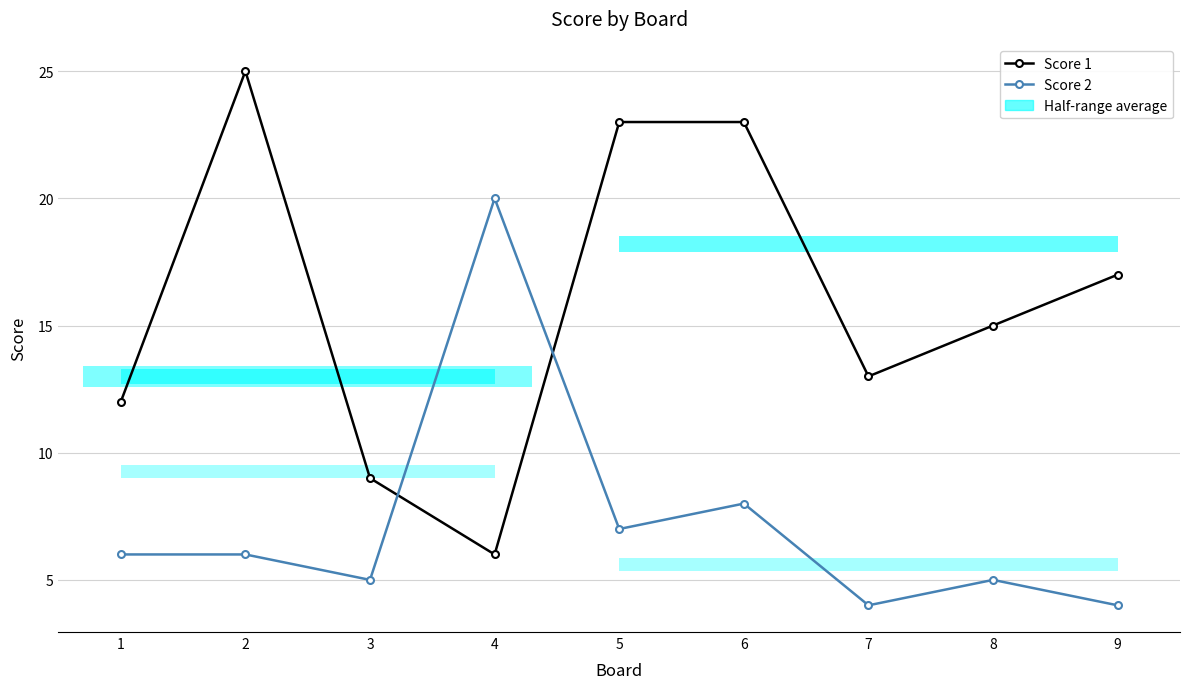

How many interior local peaks does the Score 2 series have?

3